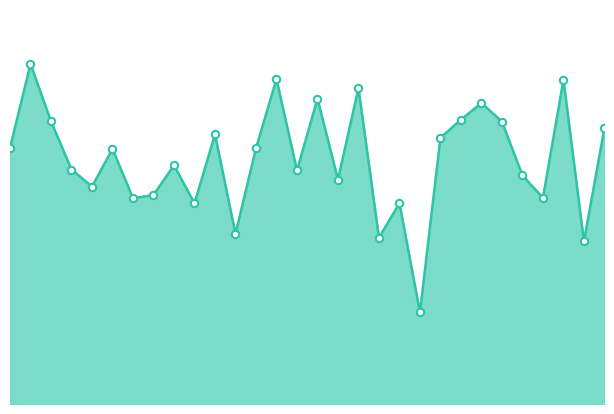

What is the change in value from 0 to 12?

-4.5